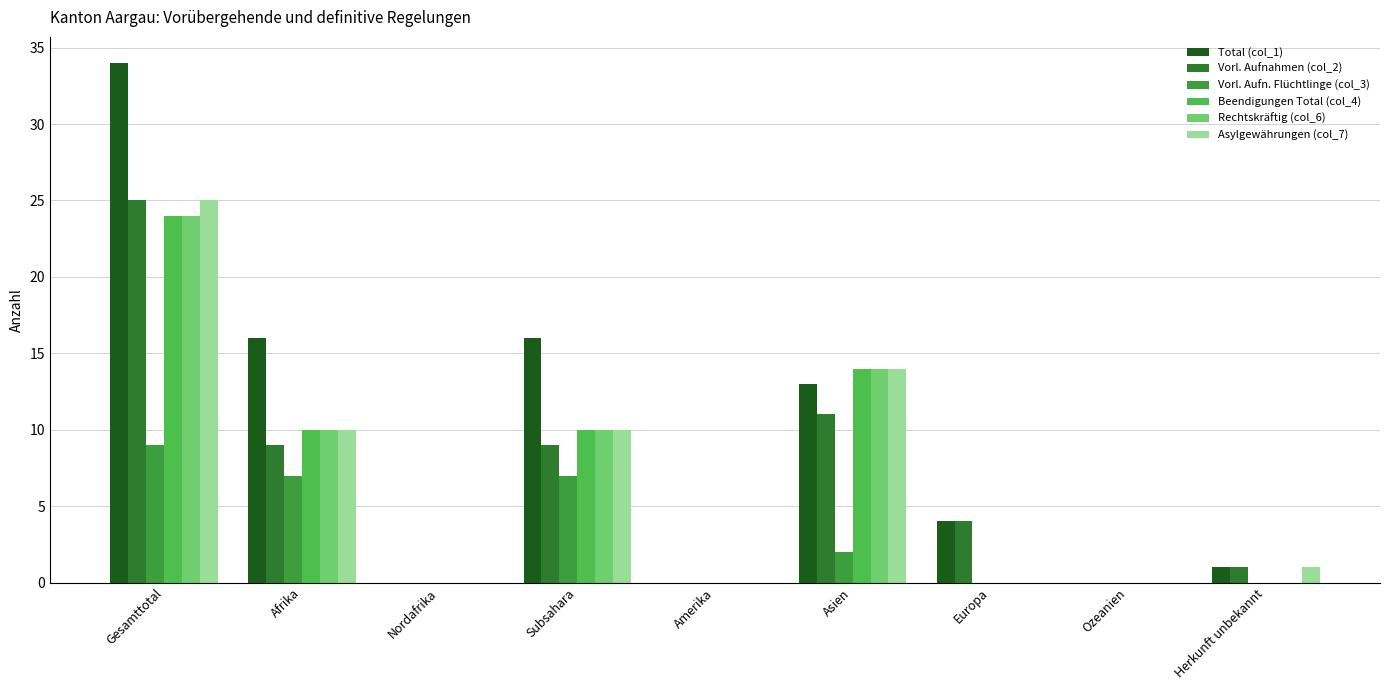

Count the number of categories in the chart.

9